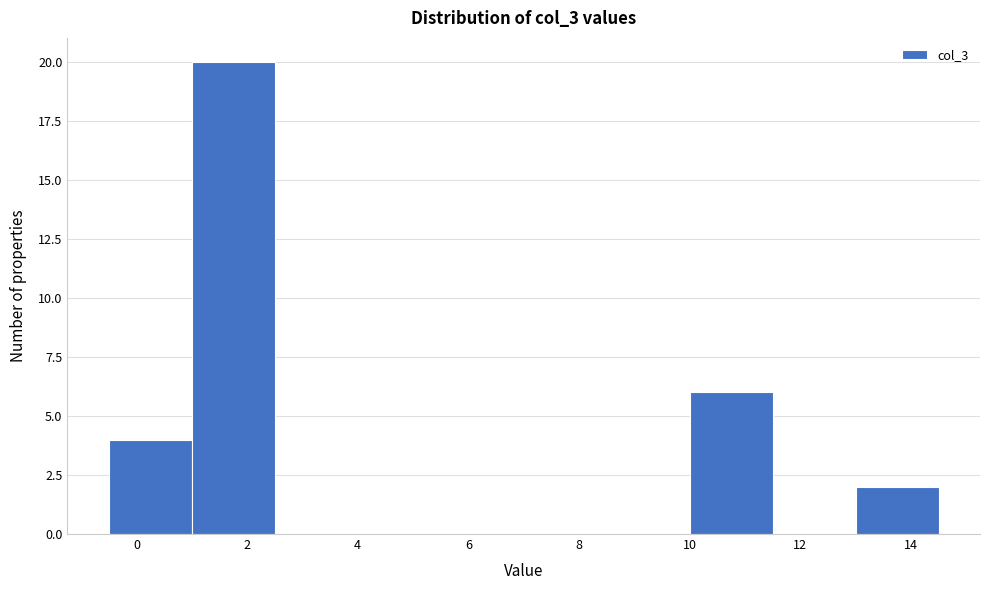

How tall is the bar that spans 1.0 to 2.5 on the x-axis? Neither the bar edges nor the heights are printed on the chart, so give them approximately, as read against the axes.

20